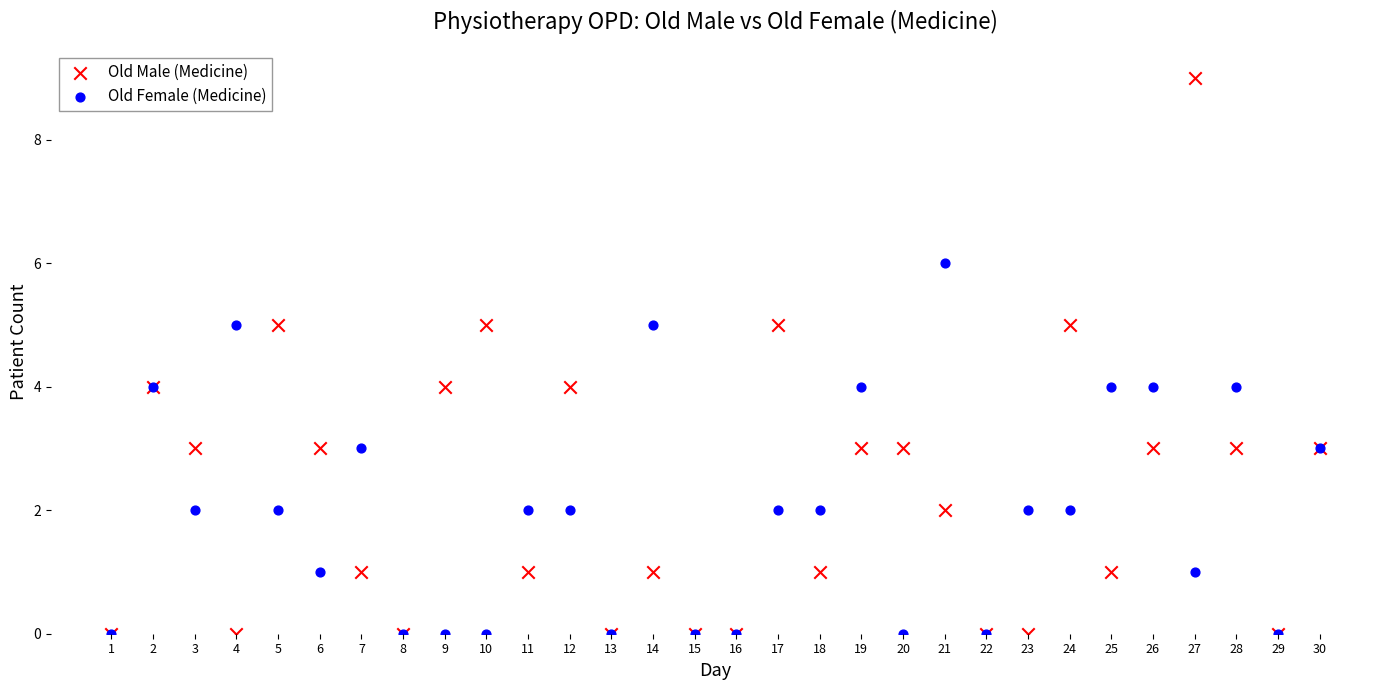

What are all the series names shown in the legend?

Old Male (Medicine), Old Female (Medicine)